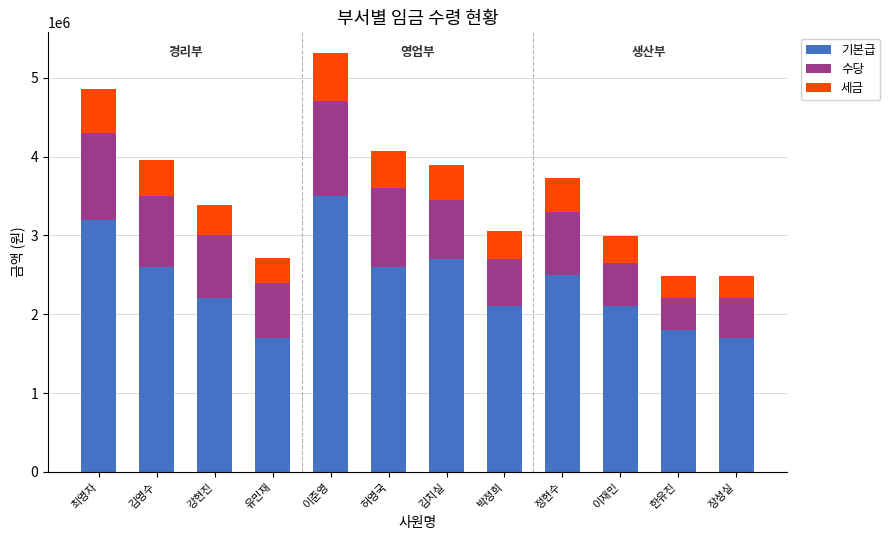

What are all the series names shown in the legend?

기본급, 수당, 세금